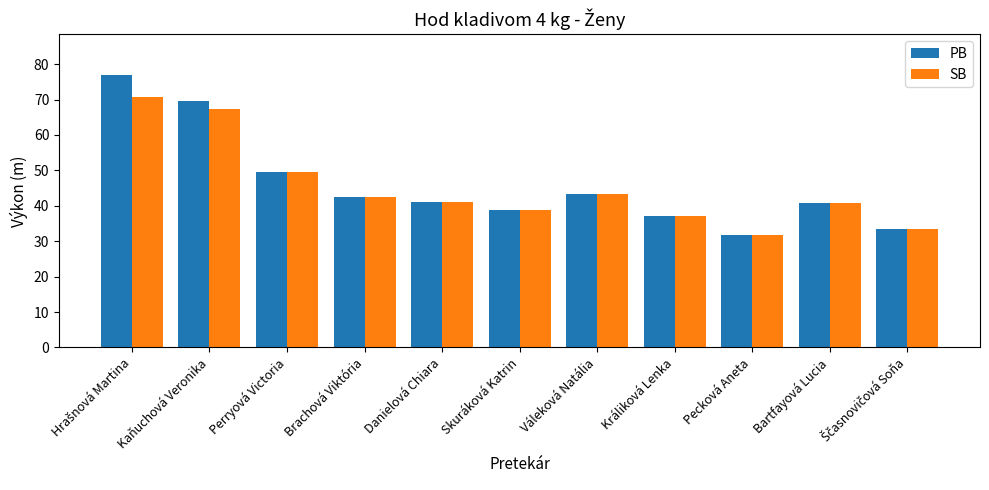

What position from the left is Bartfayová Lucia?

10